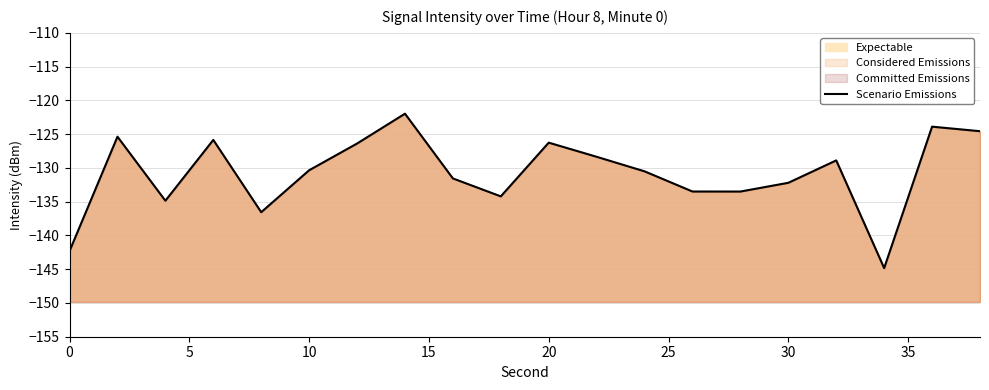

Does the chart display data point markers on the line(s)?

No